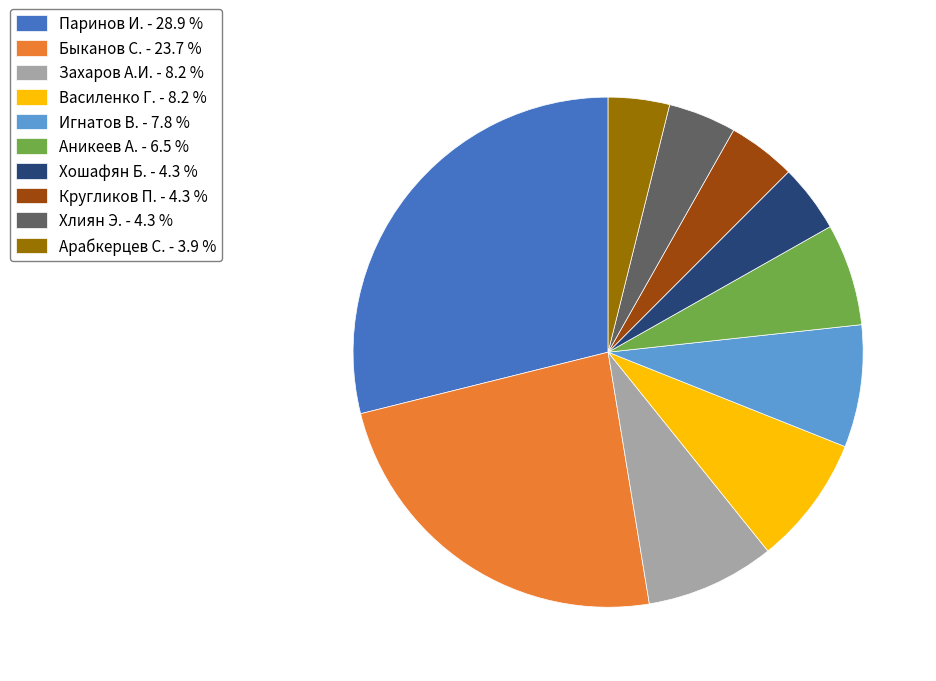

Is there a majority slice in this chart?

No